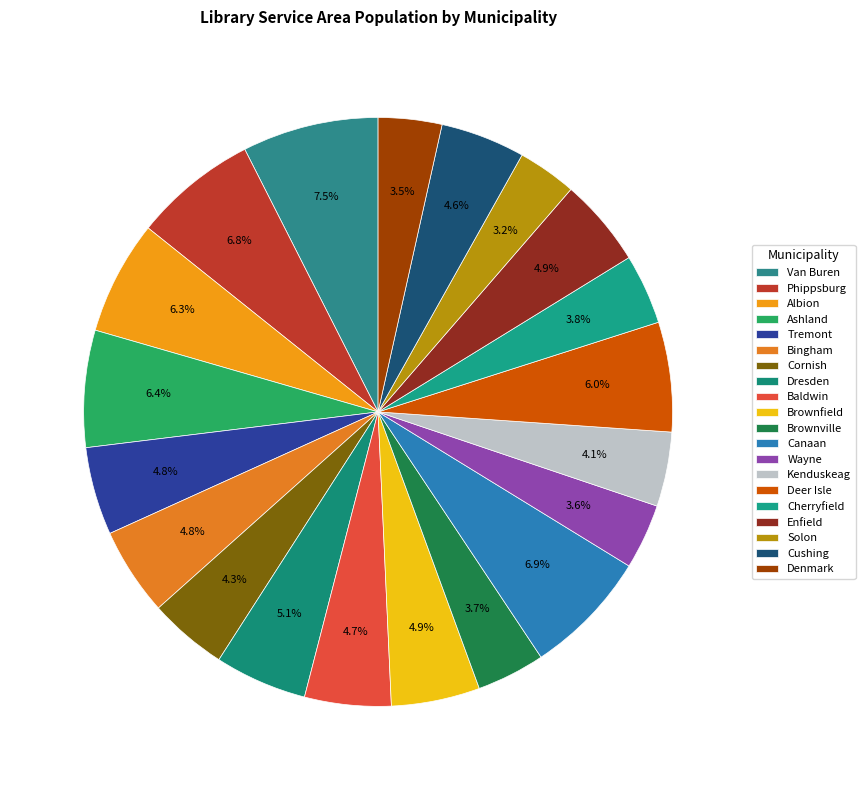

Does Enfield represent more than half of the total?

No